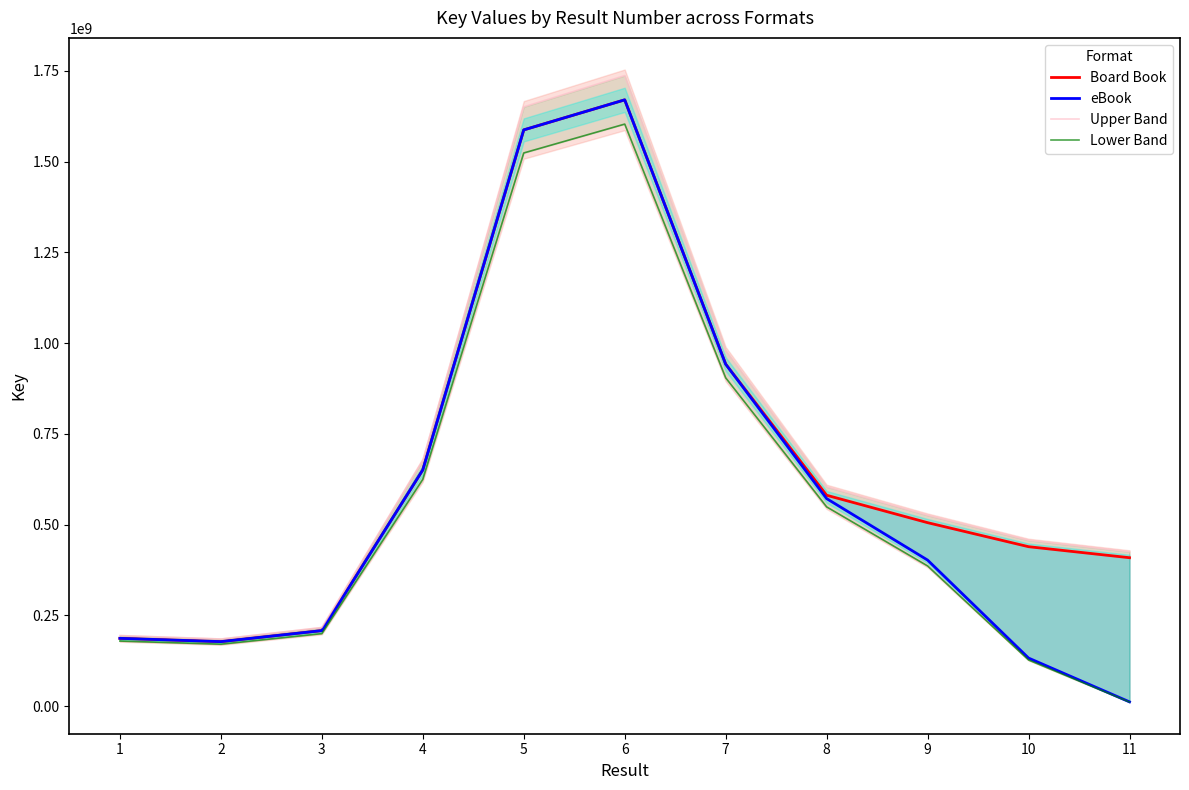

What is the greatest value displayed?

1736731214.3